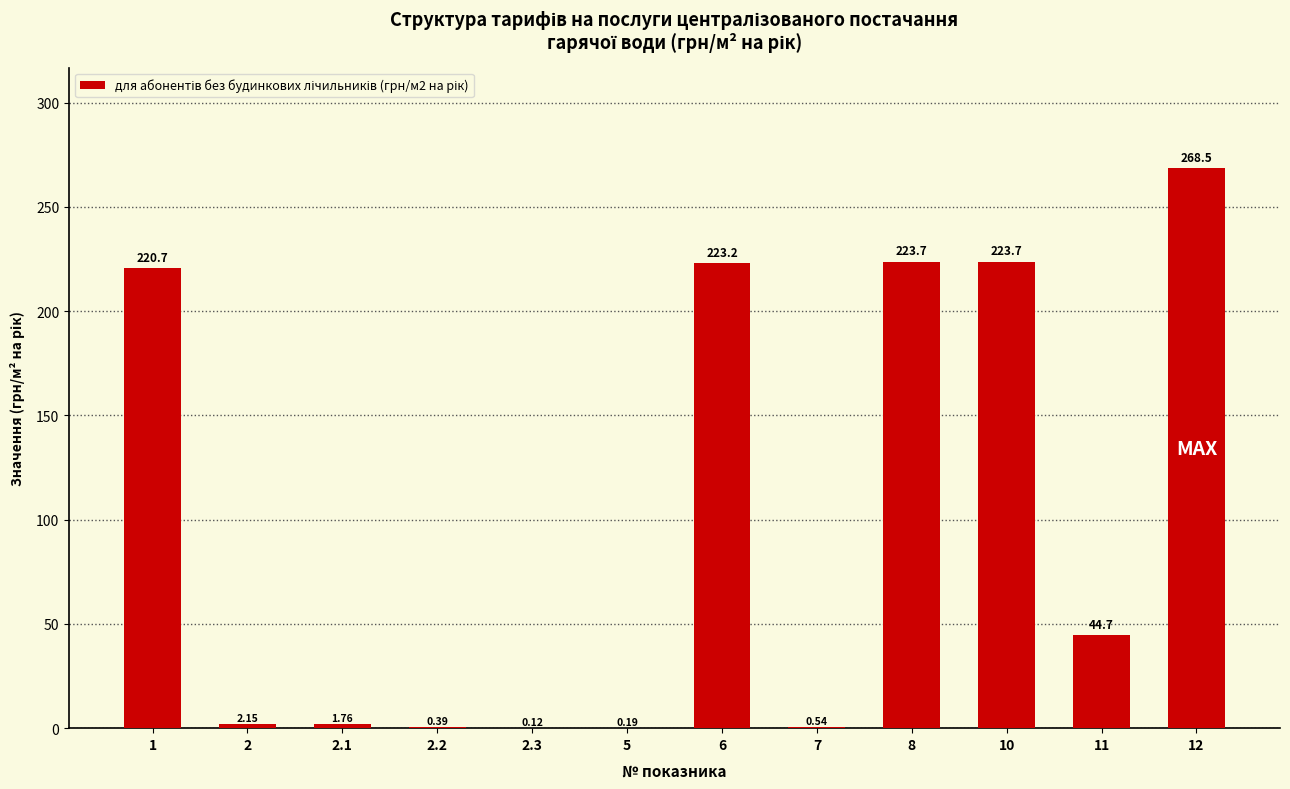

What is the change in value from 2.2 to 10?

+223.3